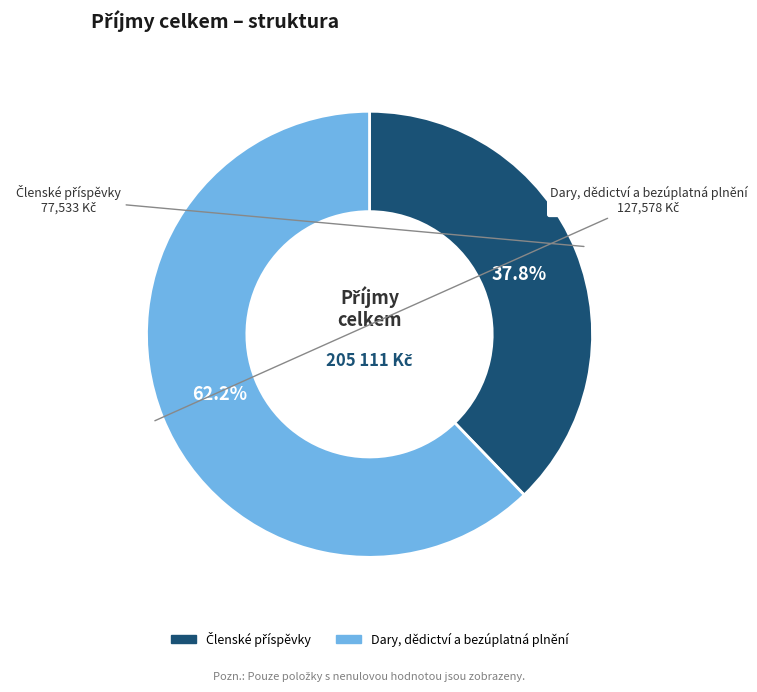

How much of the chart is everything except Dary, dědictví a bezúplatná plnění?

37.8%